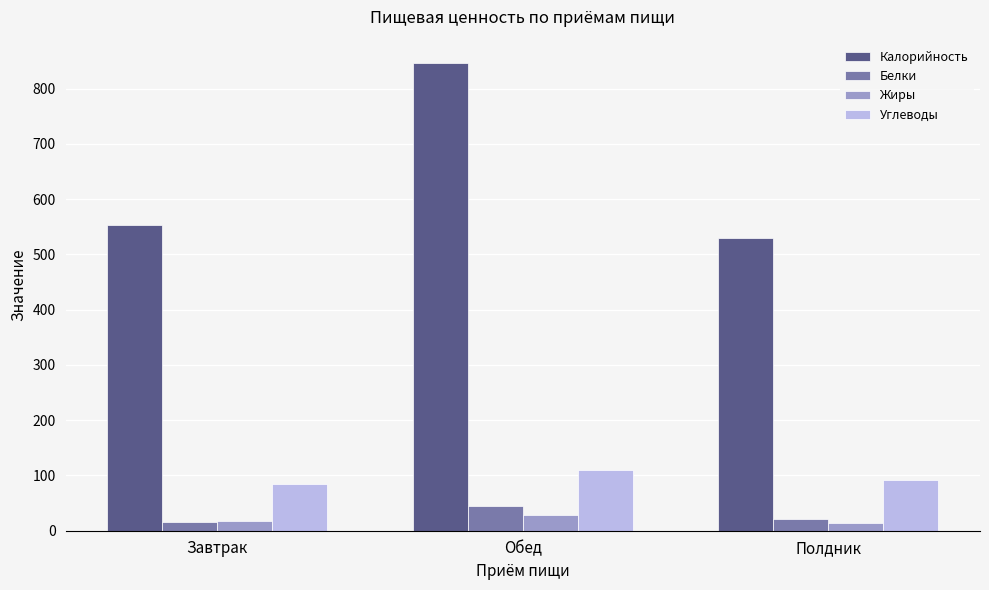

How many series are shown in this chart?

4